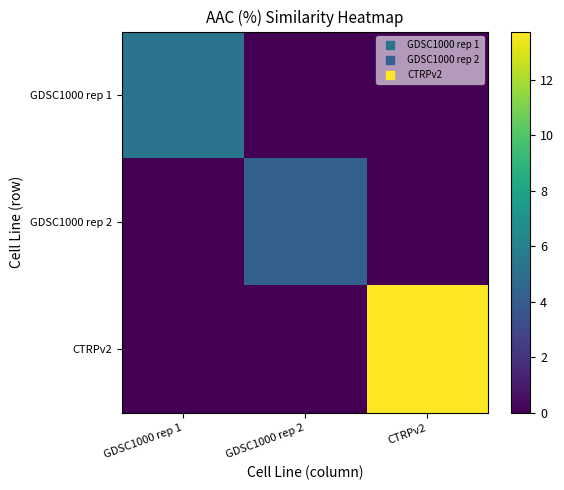

Which series has the largest range (max minus min)?

CTRPv2